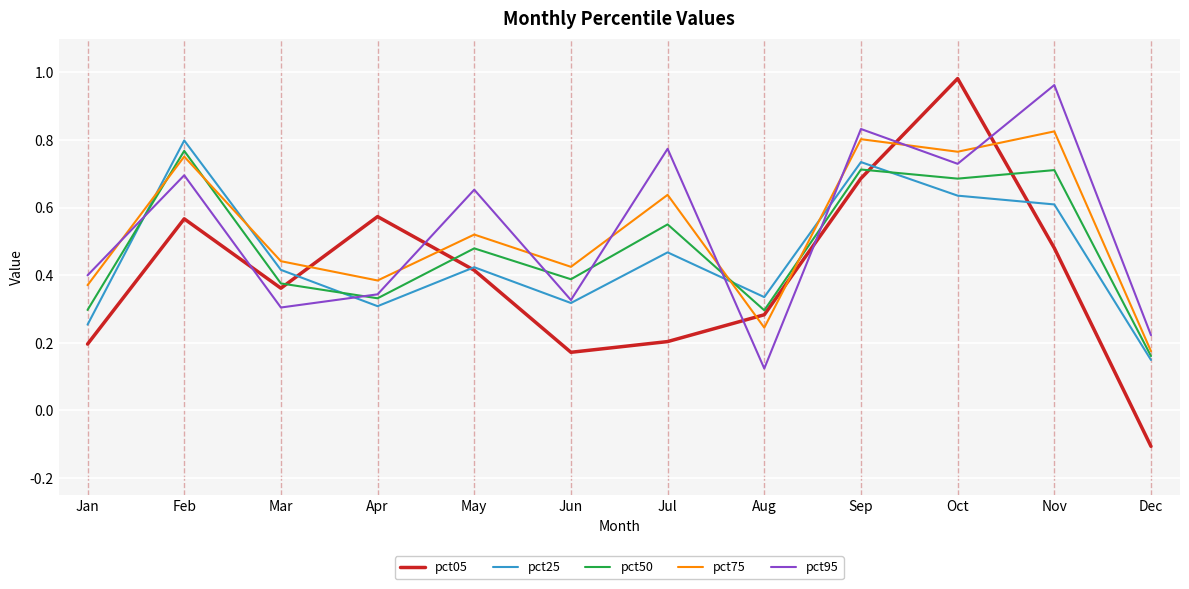

Where does the pct05 series first go above 0?

Jan